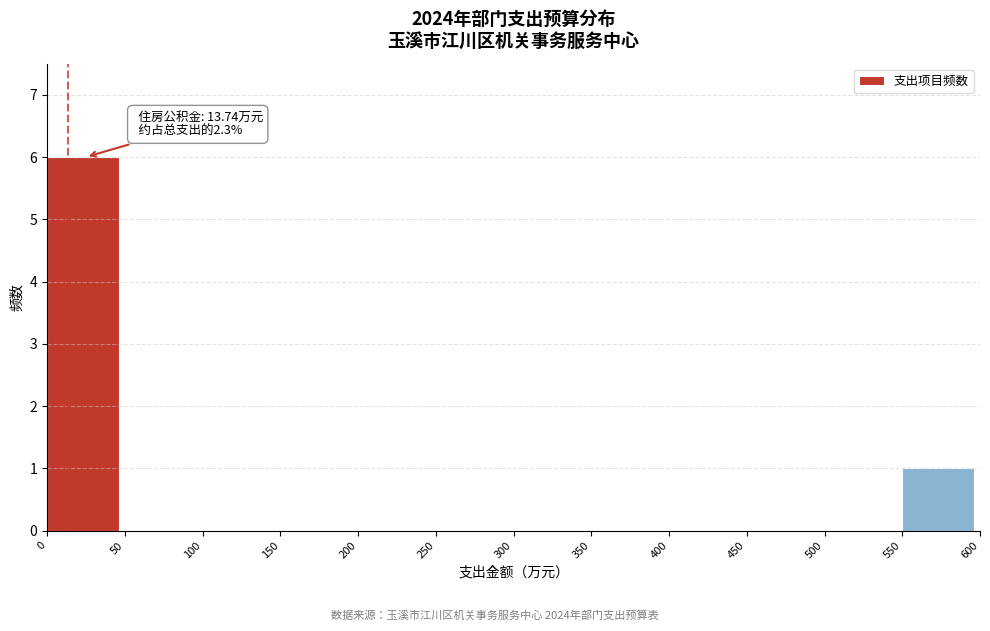

Which range on the x-axis has the tallest bar?

0 to 50